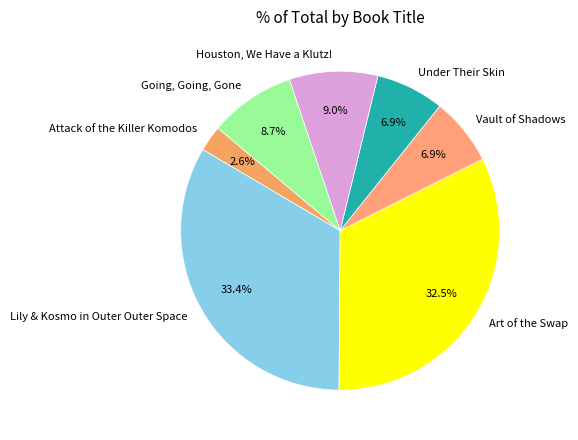

To the nearest percent, what is the average slice percentage?

14%